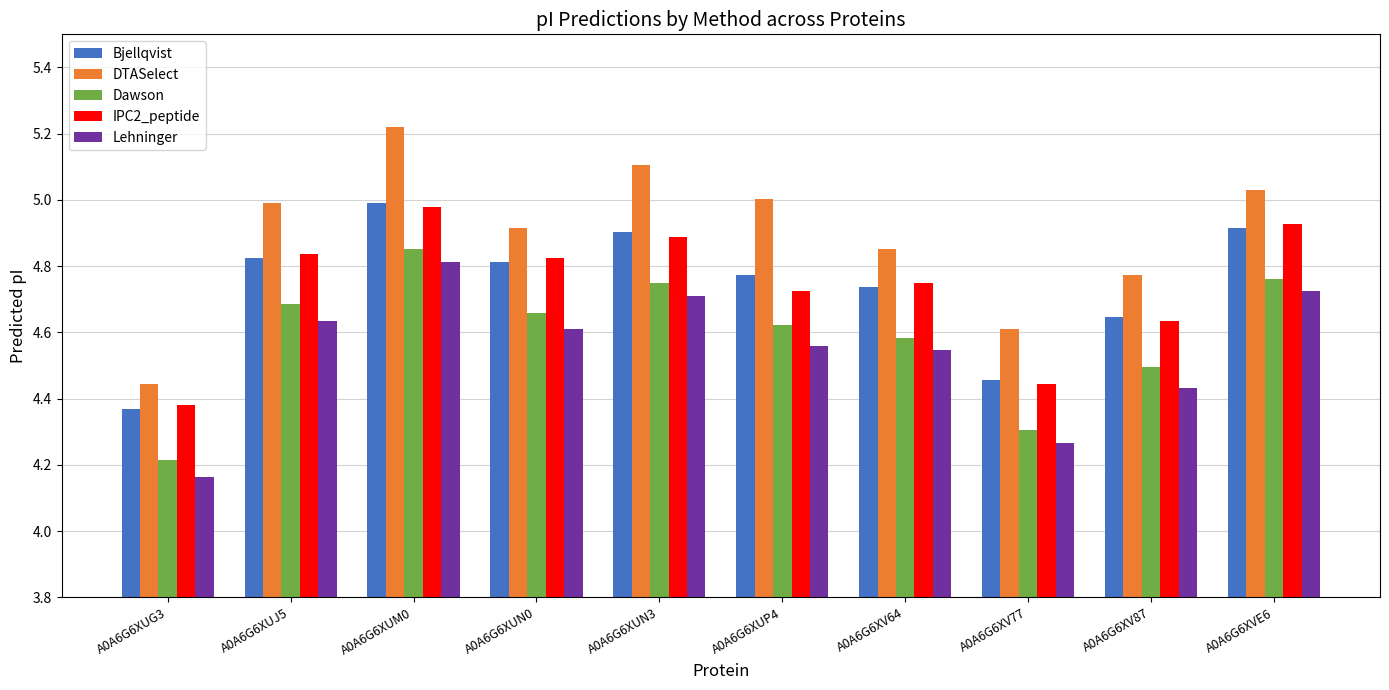

Is it true that Bjellqvist equals 4.9 at A0A6G6XUN3?

True